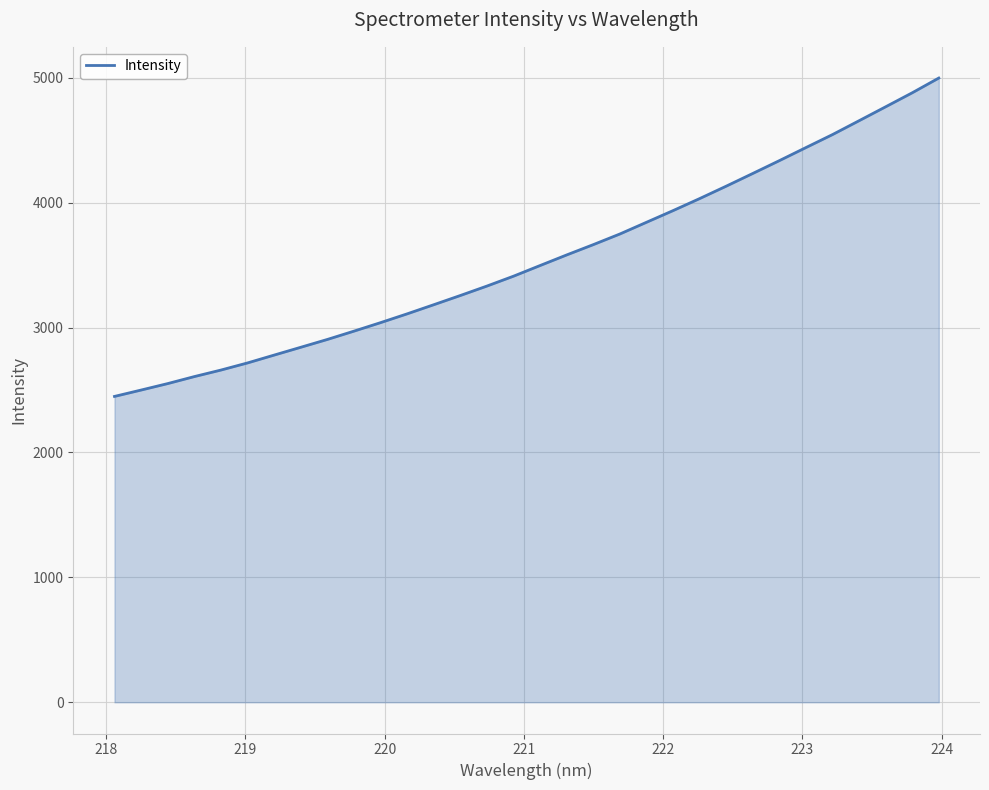

What is the difference between the maximum and second lowest values?

2497.9